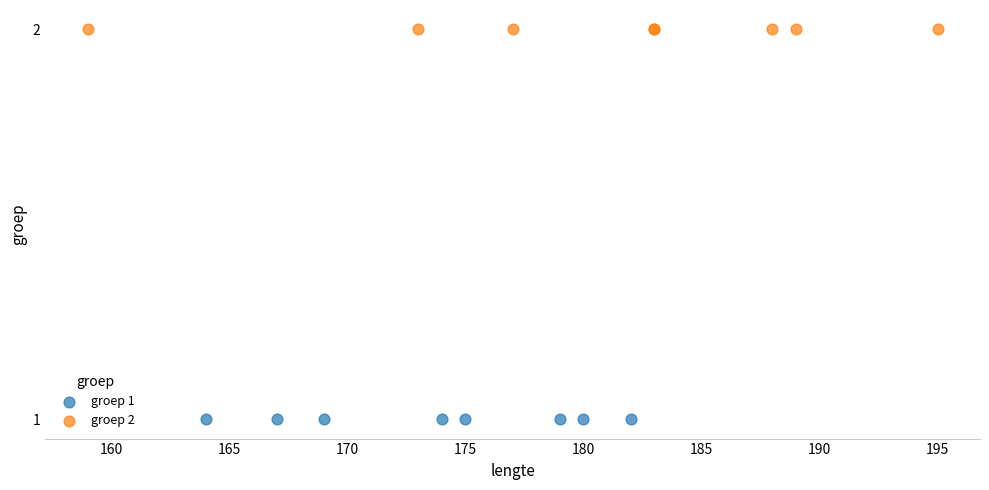

Which series reaches the maximum Y coordinate?

groep 2